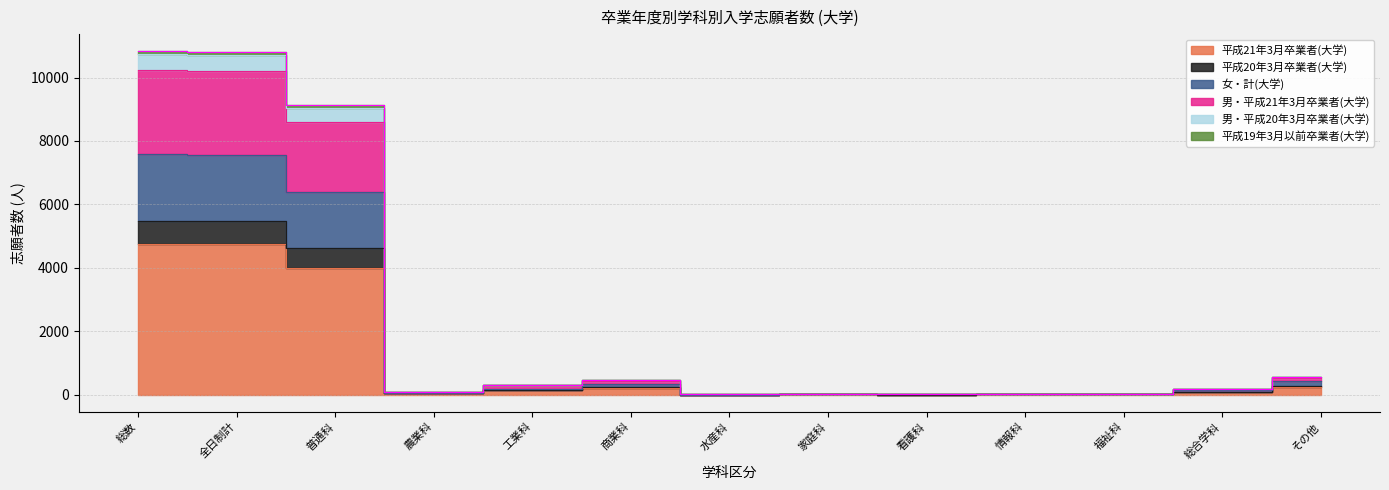

Which series has the widest spread of values?

平成19年3月以前卒業者(大学)